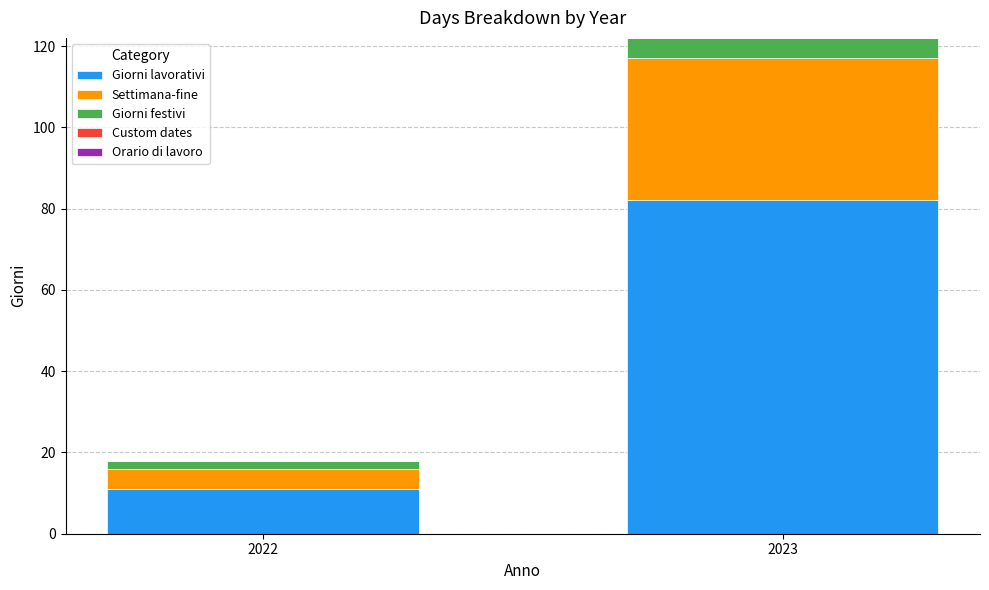

What is the sum of all Giorni lavorativi values?

93